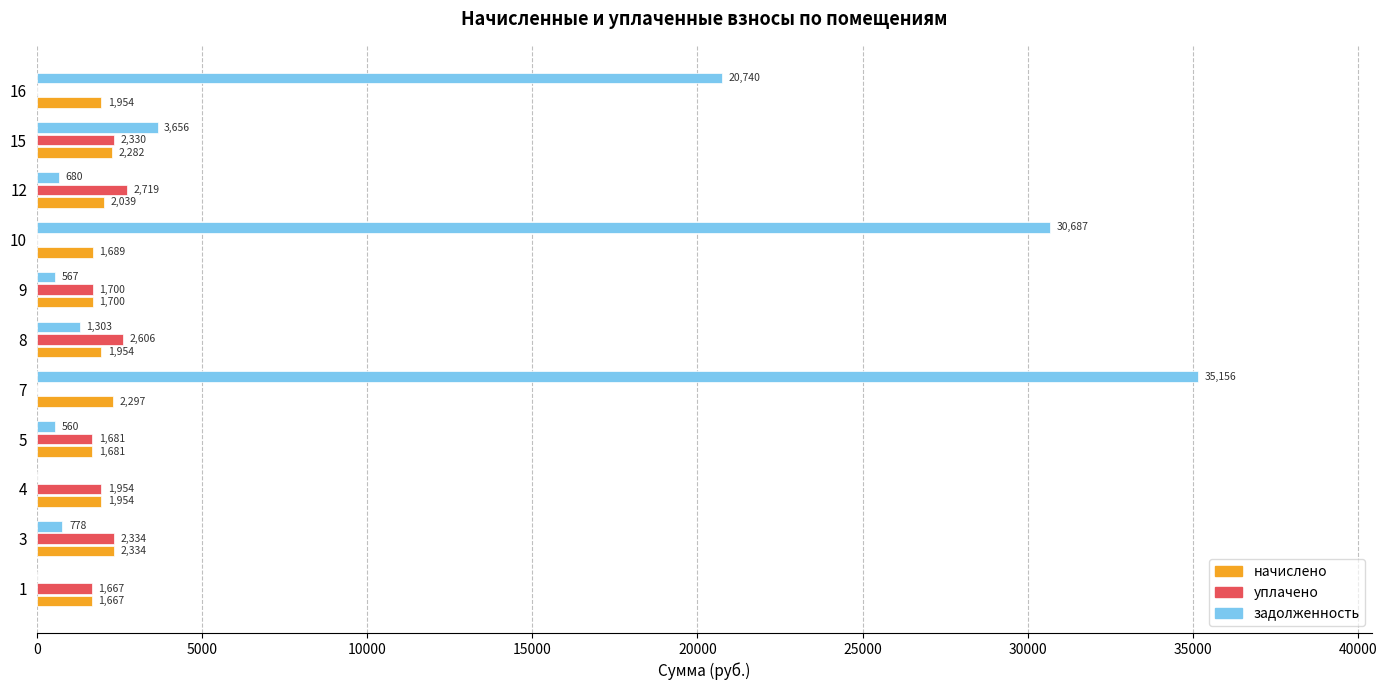

Which series has the largest total across all categories?

задолженность